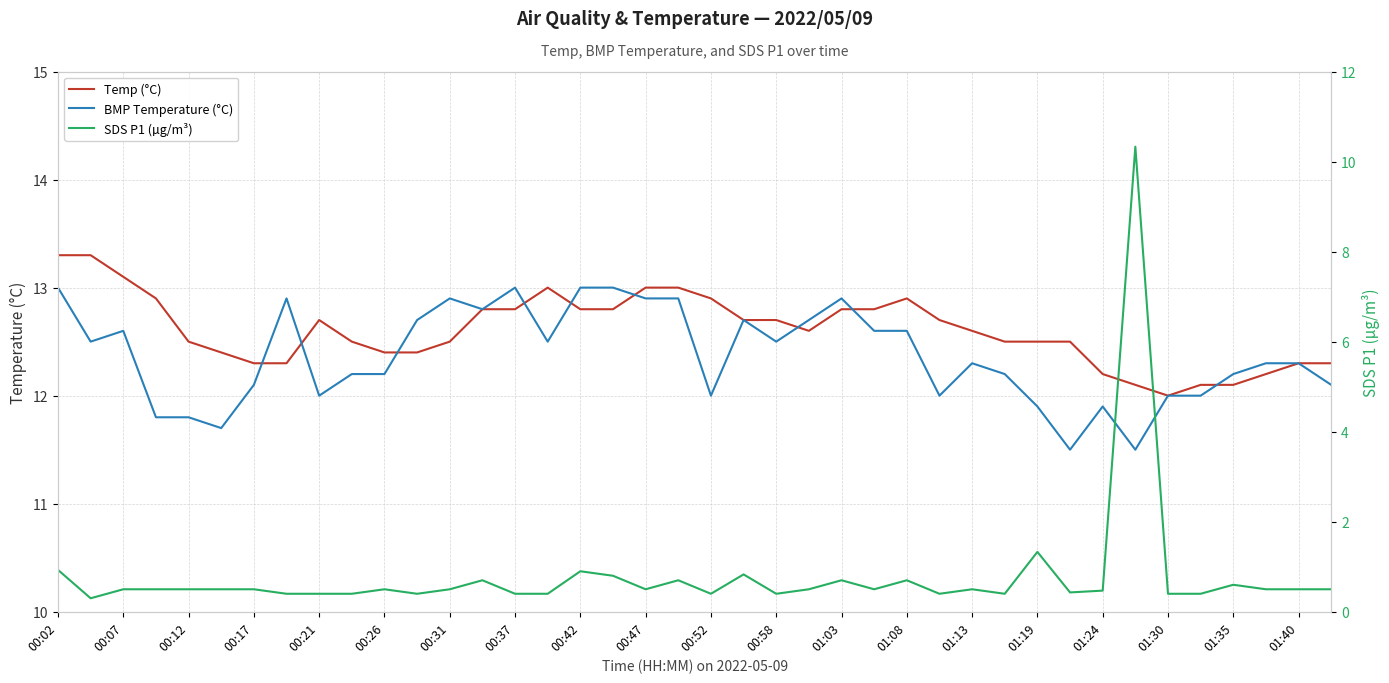

Which series has the largest total across all categories?

Temp (°C)